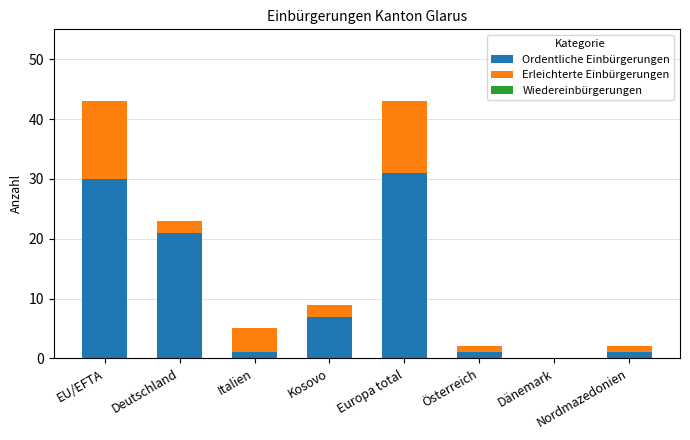

Are the bars horizontal?

No